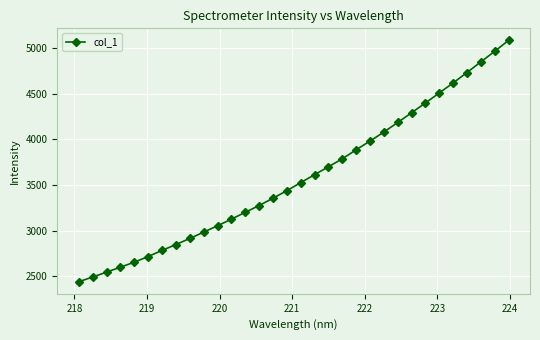

How many values are below 3526?

16